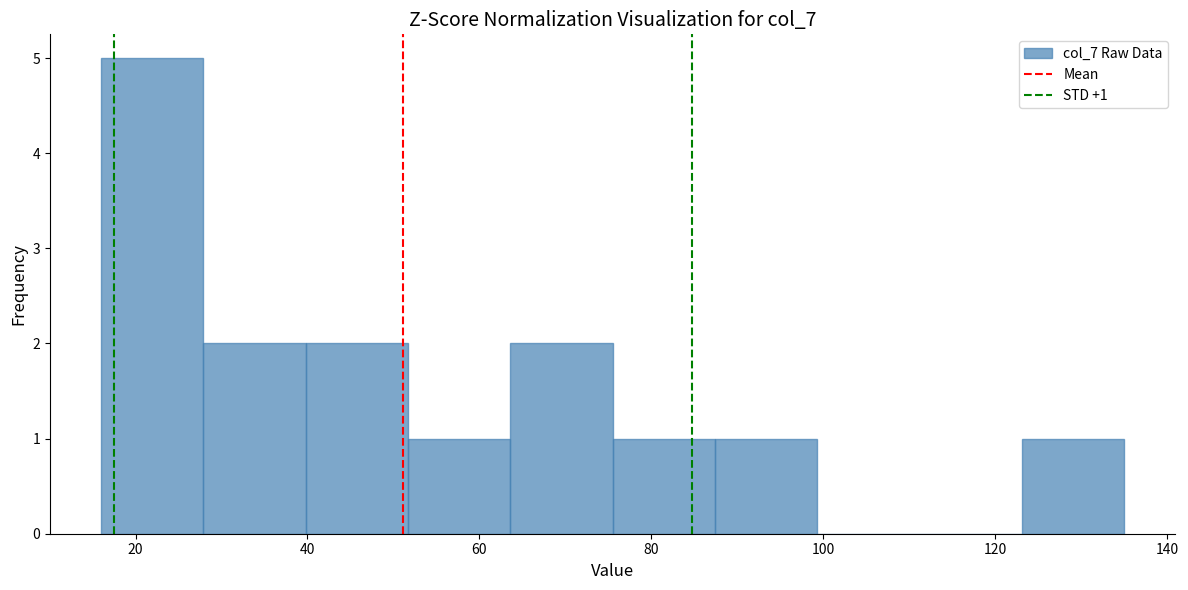

Over which range of the x-axis is the bar tallest?

16 to 28